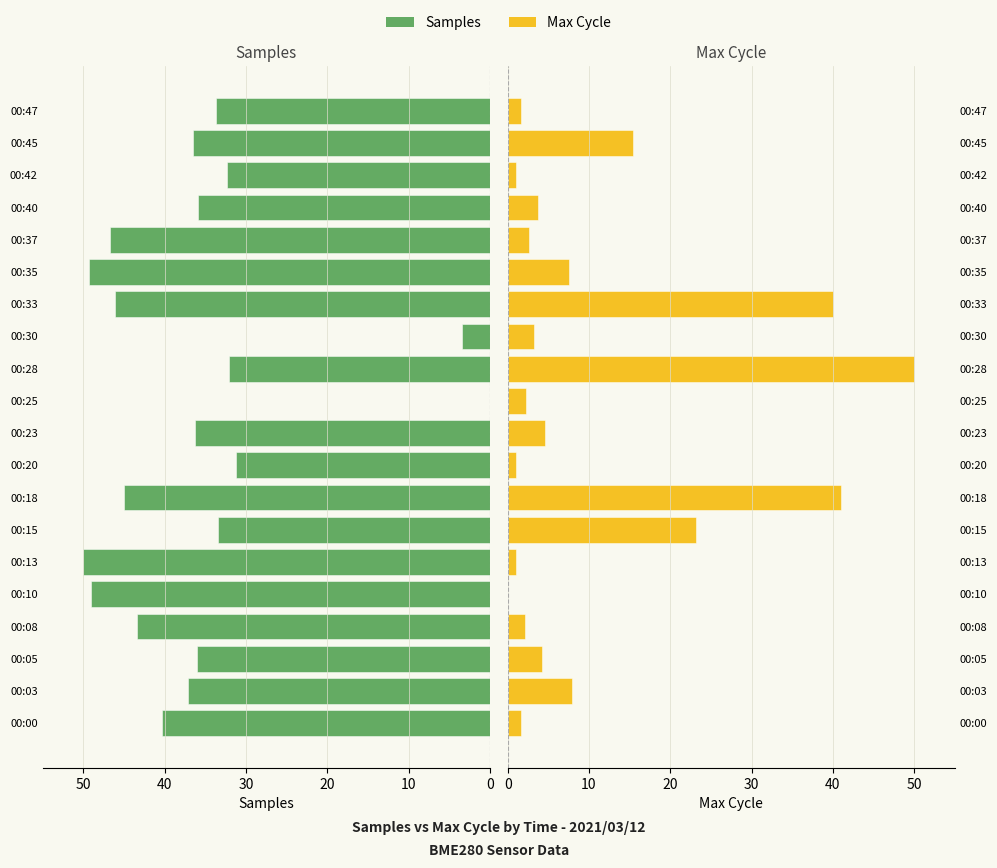

The Max Cycle series shows 1.6 at 00:47. True or false?

True